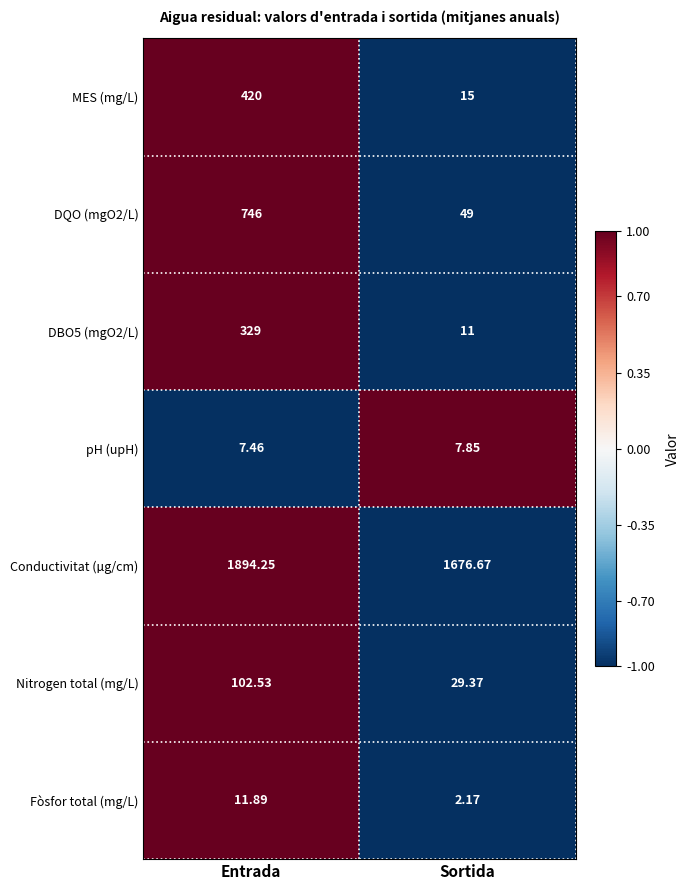

How many data points does each series have?

2